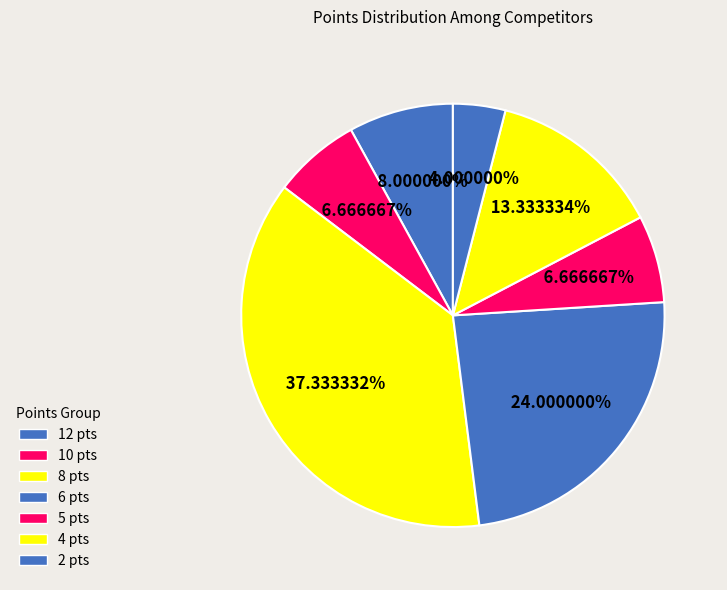

How many slices are in this pie chart?

7